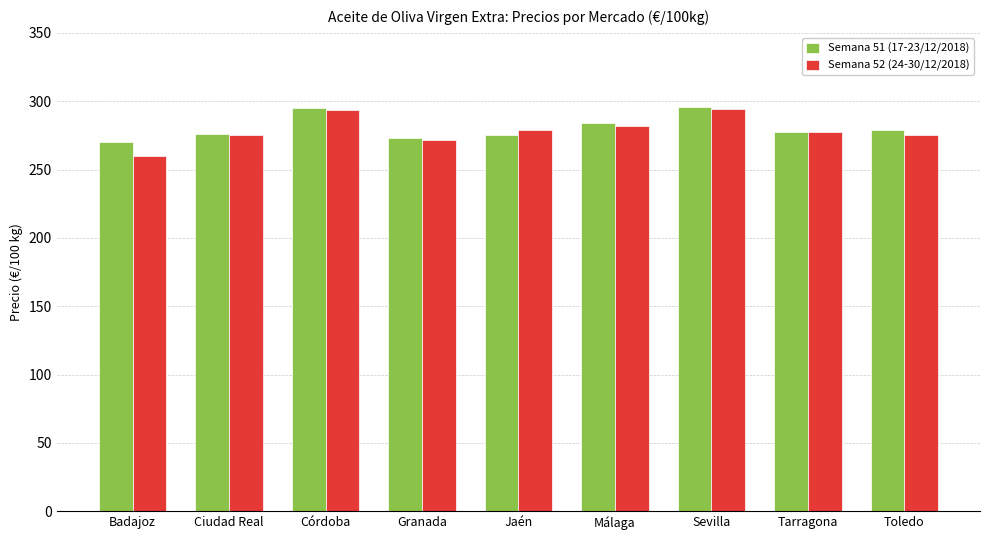

Which series has the widest spread of values?

Semana 52 (24-30/12/2018)